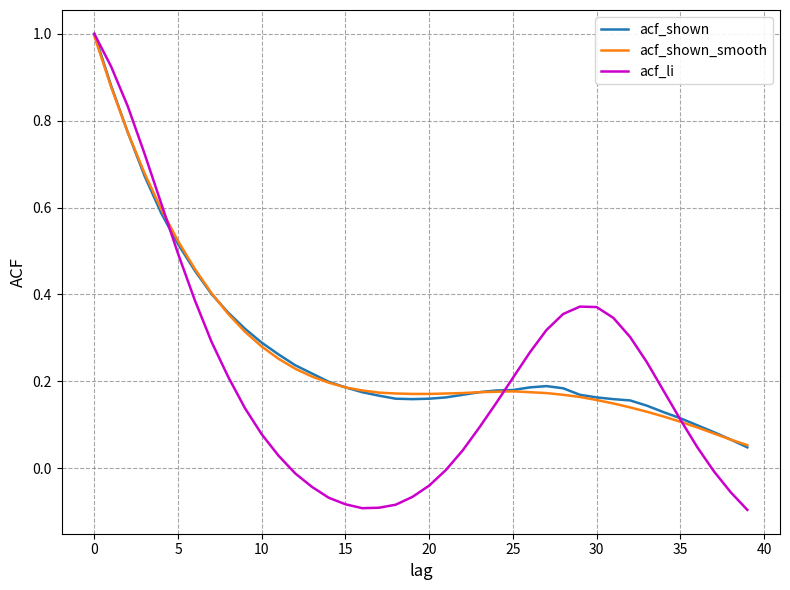

What is the highest value of the acf_shown_smooth series?

1.0